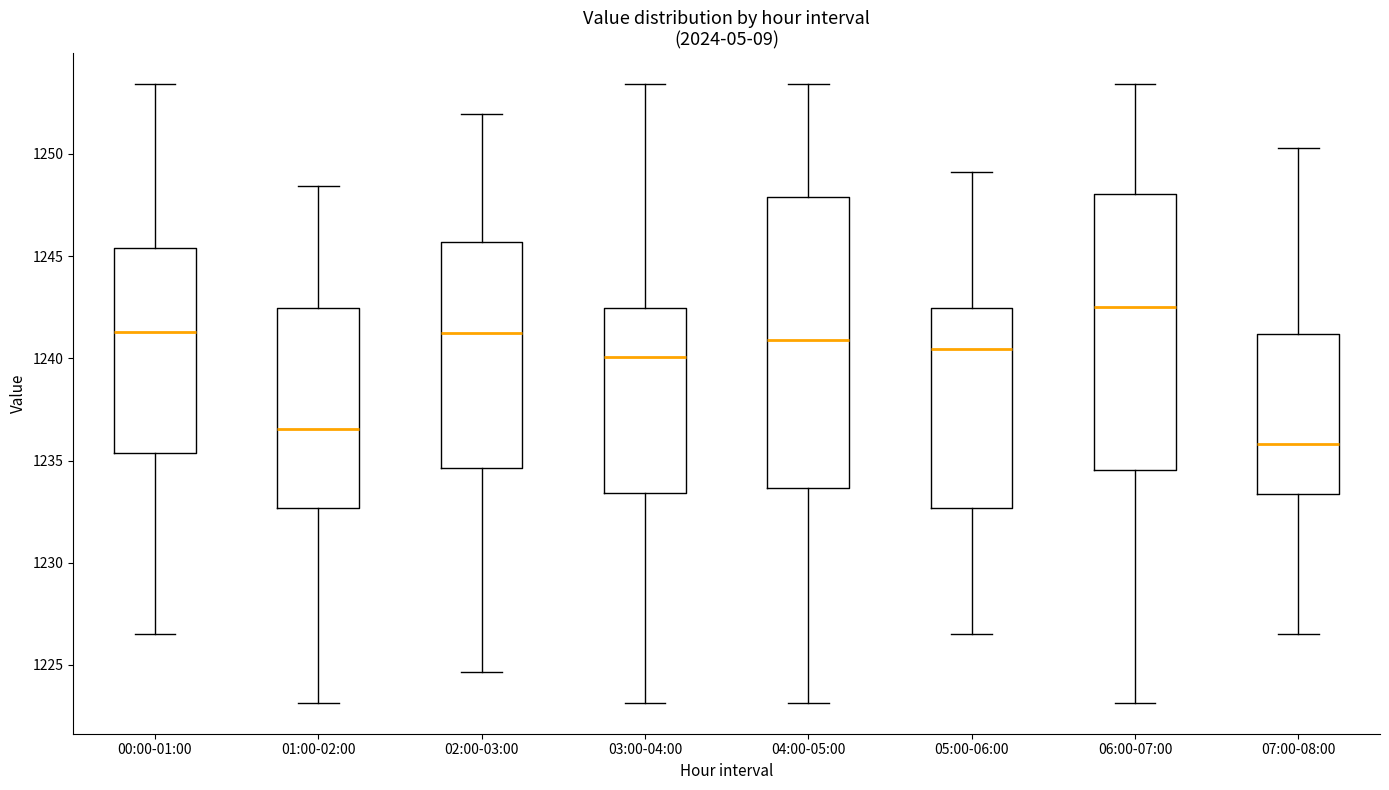

Which box's median line is the lowest?

07:00-08:00